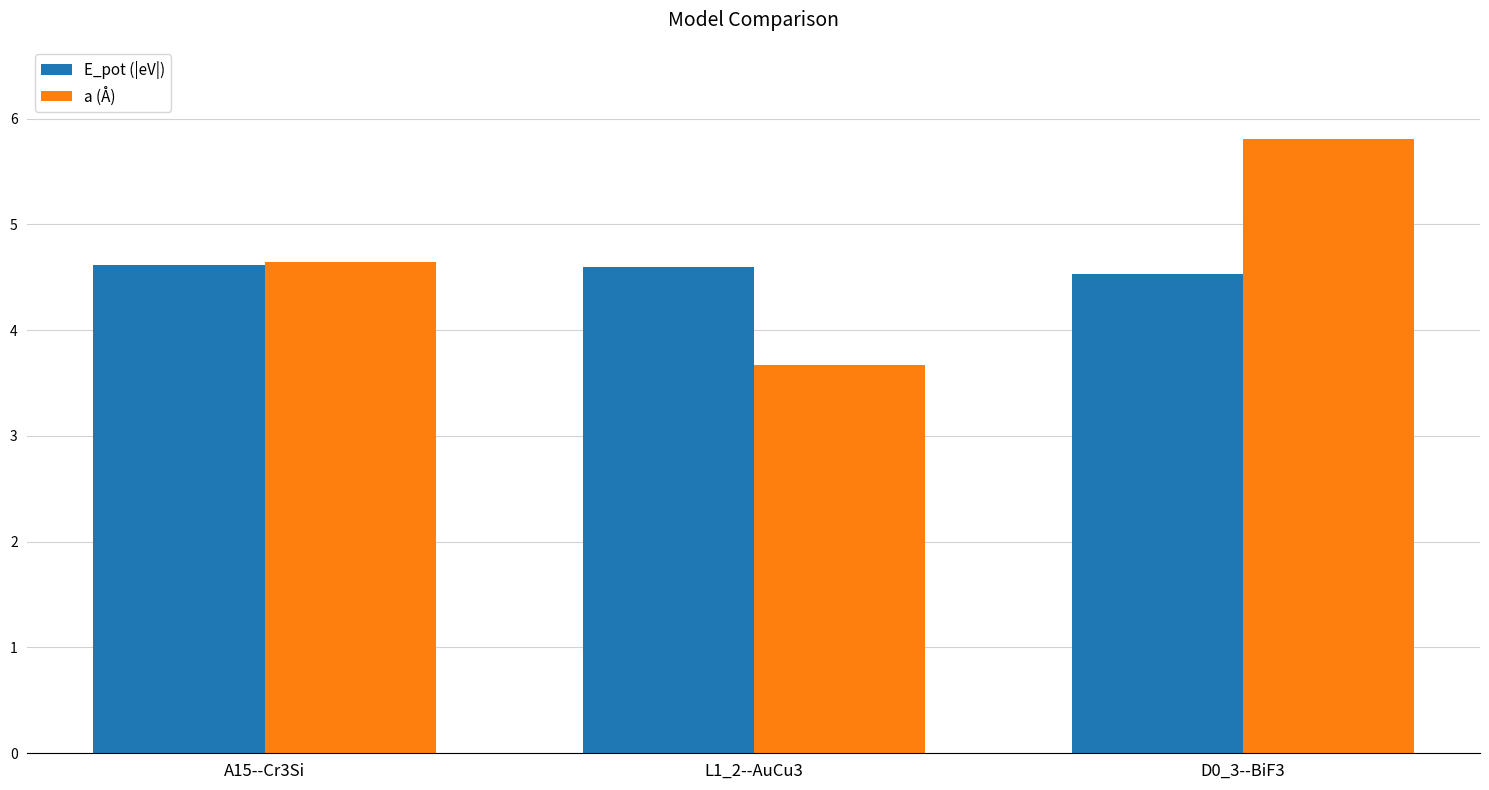

What is the average value of the a (Å) series?

4.7